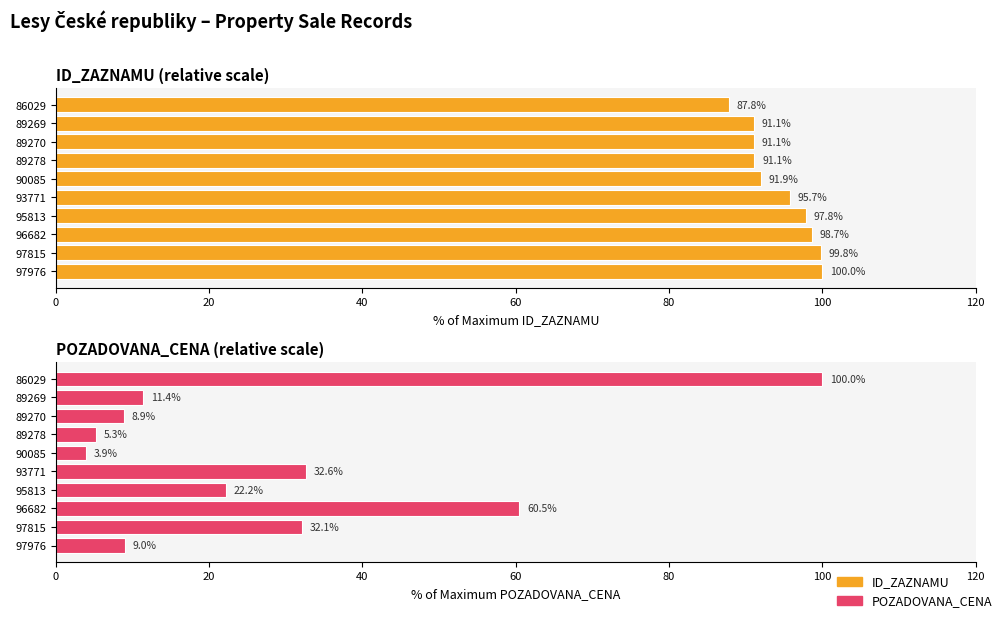

Which series has the largest total across all categories?

ID_ZAZNAMU